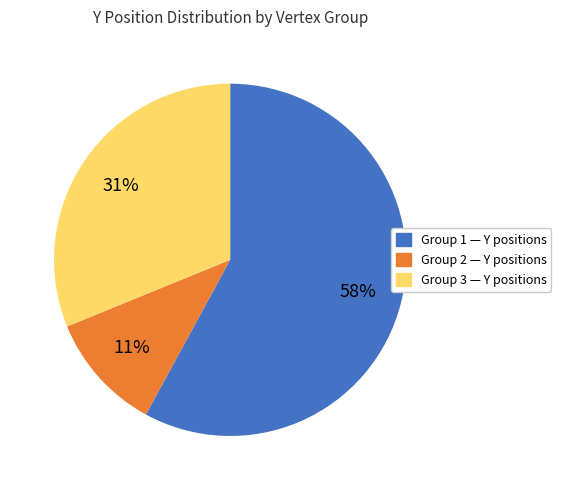

To the nearest percent, what is the difference between the largest and smallest slice percentages?

47%